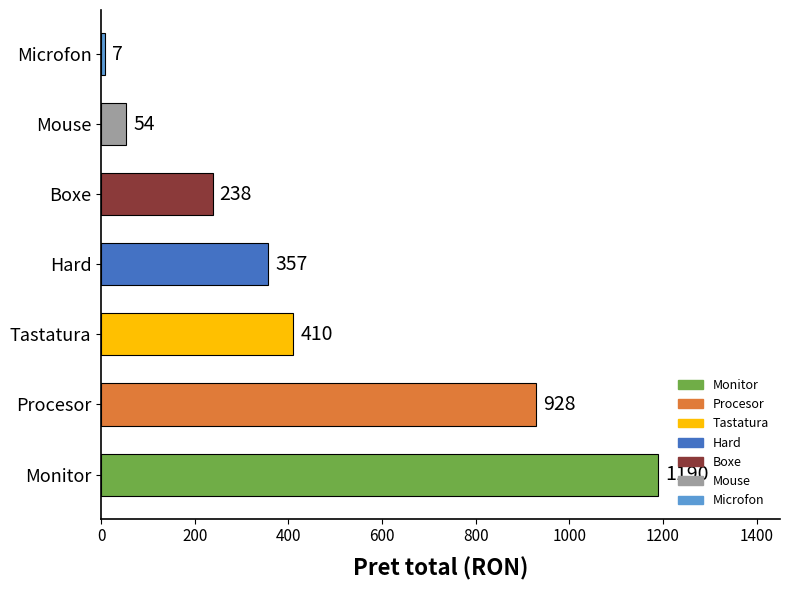

Between Mouse and Microfon, which is larger?

Mouse